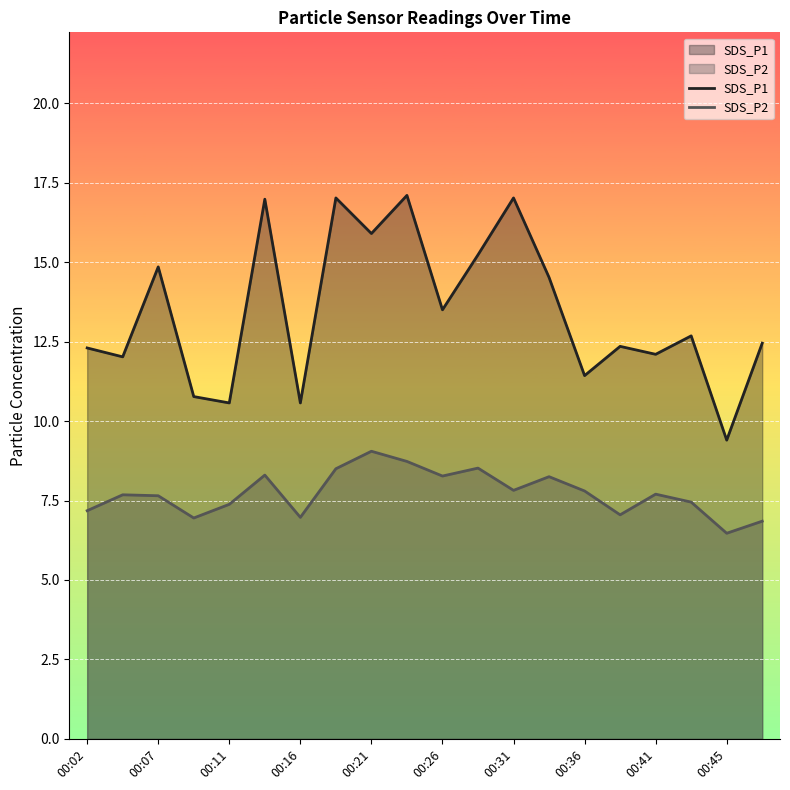

What is the total value across all series at 00:26?

21.8